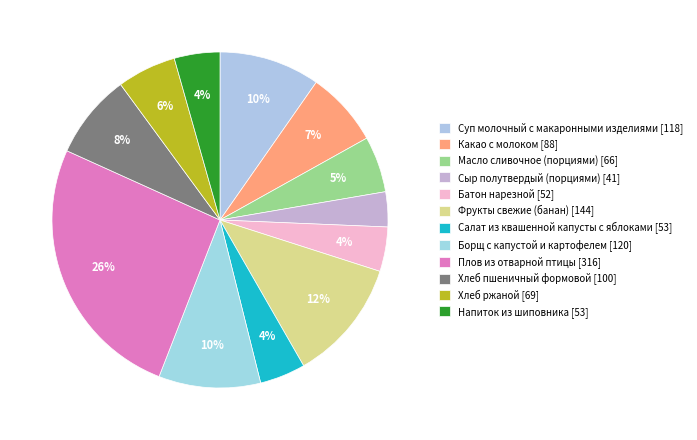

To the nearest percent, what portion does Плов из отварной птицы represent?

26%